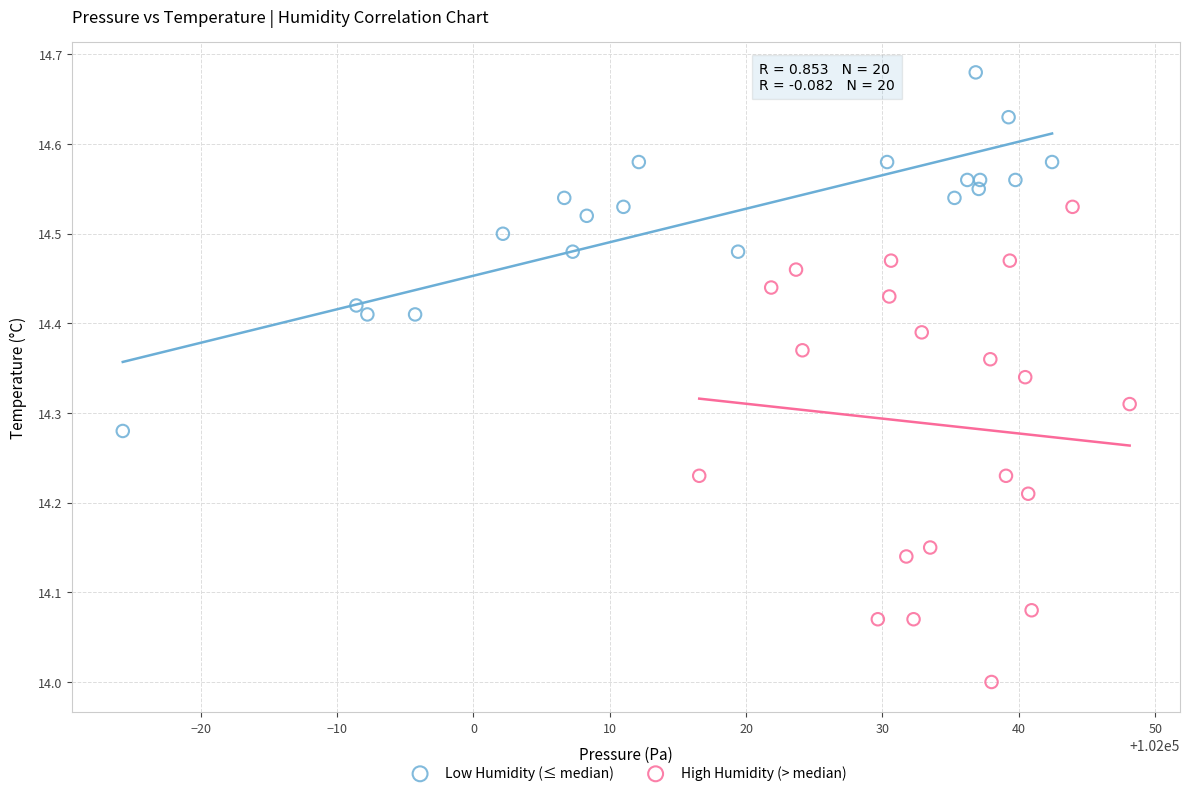

What are all the series names shown in the legend?

Low Humidity (≤ median), High Humidity (> median)